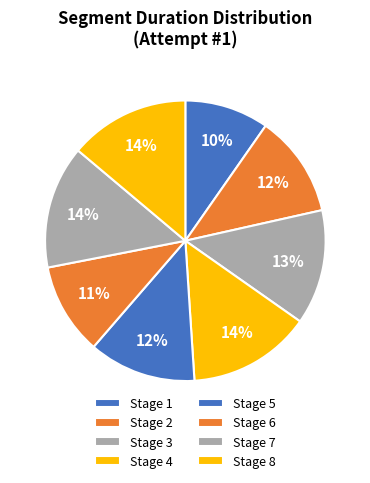

Does Stage 7 represent more than half of the total?

No